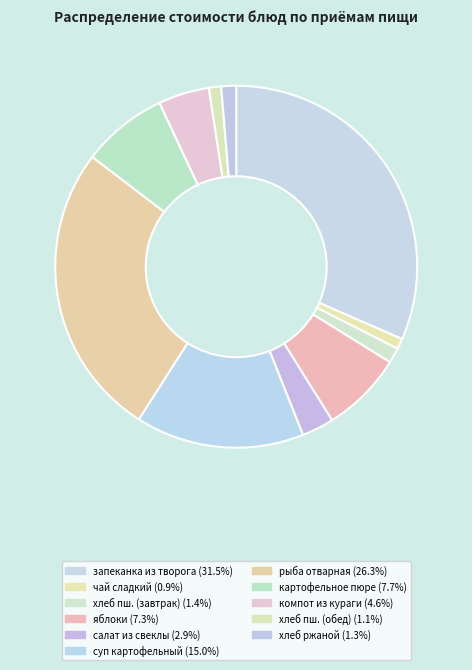

Which category has the smallest portion of the pie?

чай сладкий